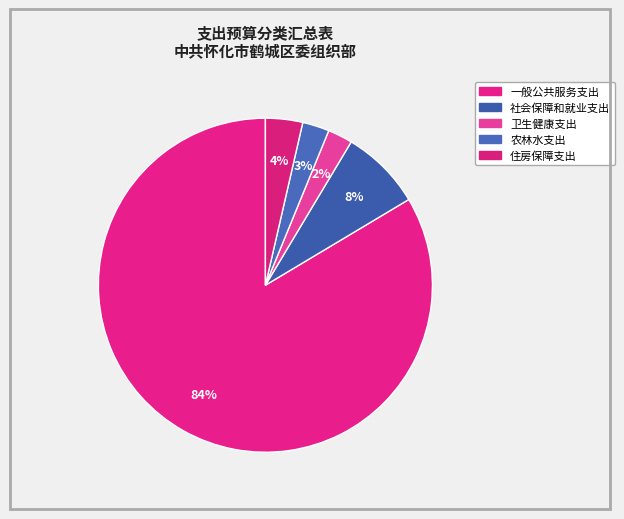

Rank the categories by value from highest to lowest.

一般公共服务支出, 社会保障和就业支出, 住房保障支出, 农林水支出, 卫生健康支出